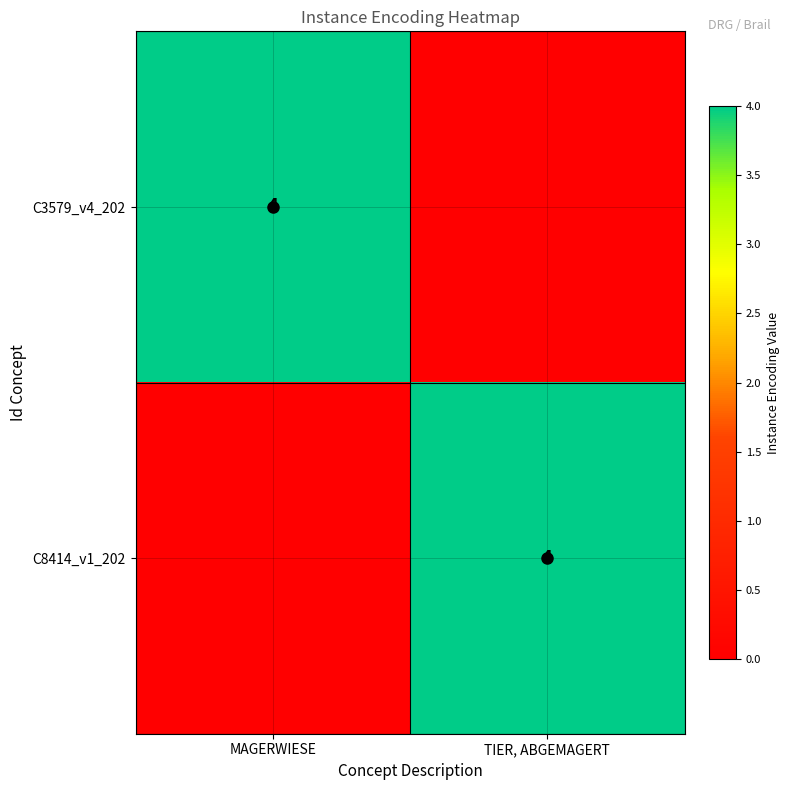

What is the total value across all series at TIER, ABGEMAGERT?

4